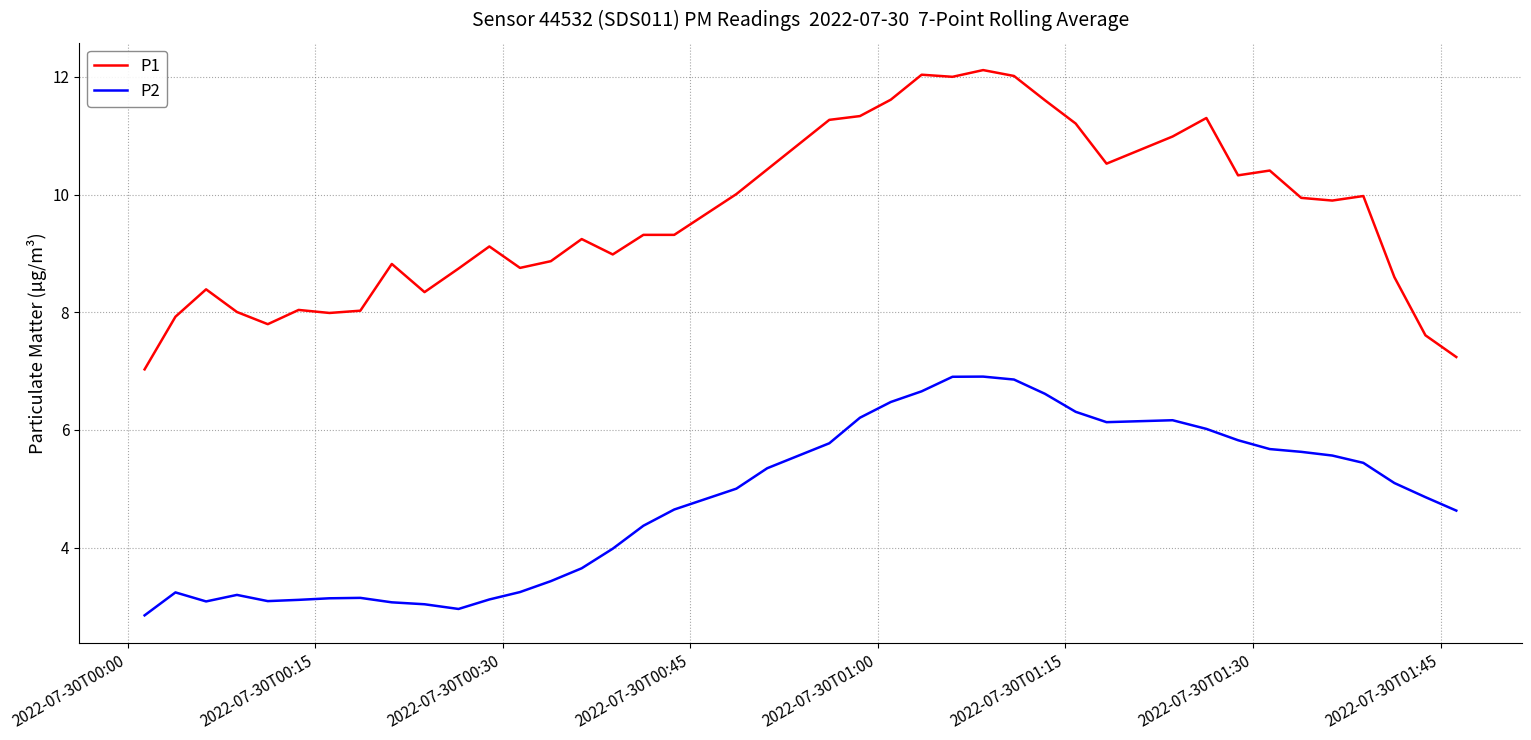

List the series in order of their peak value, lowest first.

P2, P1